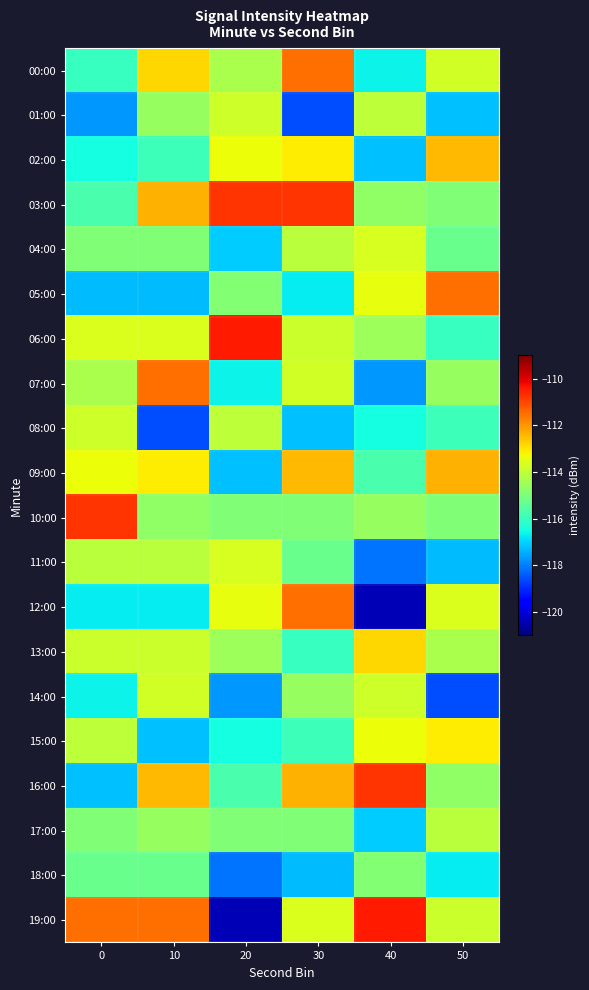

Reading left to right, transcribe all the data shown in this chart.

00:00: 0=-116.0	10=-112.8	20=-114.3	30=-111.5	40=-116.6	50=-113.7
01:00: 0=-117.7	10=-114.6	20=-113.8	30=-118.6	40=-114.0	50=-117.2
02:00: 0=-116.5	10=-115.9	20=-113.3	30=-113.1	40=-117.2	50=-112.4
03:00: 0=-115.7	10=-112.3	20=-110.7	30=-110.7	40=-114.7	50=-114.9
04:00: 0=-114.9	10=-114.9	20=-117.1	30=-114.1	40=-113.7	50=-115.2
05:00: 0=-117.3	10=-117.3	20=-114.9	30=-116.7	40=-113.5	50=-111.5
06:00: 0=-113.6	10=-113.6	20=-110.4	30=-113.9	40=-114.5	50=-116.0
07:00: 0=-114.3	10=-111.5	20=-116.6	30=-113.7	40=-117.7	50=-114.6
08:00: 0=-113.8	10=-118.6	20=-114.0	30=-117.2	40=-116.5	50=-115.9
09:00: 0=-113.3	10=-113.1	20=-117.2	30=-112.4	40=-115.7	50=-112.3
10:00: 0=-110.7	10=-114.7	20=-114.9	30=-114.9	40=-114.6	50=-114.9
11:00: 0=-114.1	10=-114.1	20=-113.7	30=-115.2	40=-118.1	50=-117.3
12:00: 0=-116.7	10=-116.7	20=-113.5	30=-111.5	40=-120.4	50=-113.6
13:00: 0=-113.9	10=-113.9	20=-114.5	30=-116.0	40=-112.8	50=-114.3
14:00: 0=-116.6	10=-113.7	20=-117.7	30=-114.6	40=-113.8	50=-118.6
15:00: 0=-114.0	10=-117.2	20=-116.5	30=-115.9	40=-113.3	50=-113.1
16:00: 0=-117.2	10=-112.4	20=-115.7	30=-112.3	40=-110.7	50=-114.7
17:00: 0=-114.9	10=-114.6	20=-114.9	30=-114.9	40=-117.1	50=-114.1
18:00: 0=-115.2	10=-115.2	20=-118.1	30=-117.3	40=-114.9	50=-116.7
19:00: 0=-111.5	10=-111.5	20=-120.4	30=-113.6	40=-110.4	50=-113.9